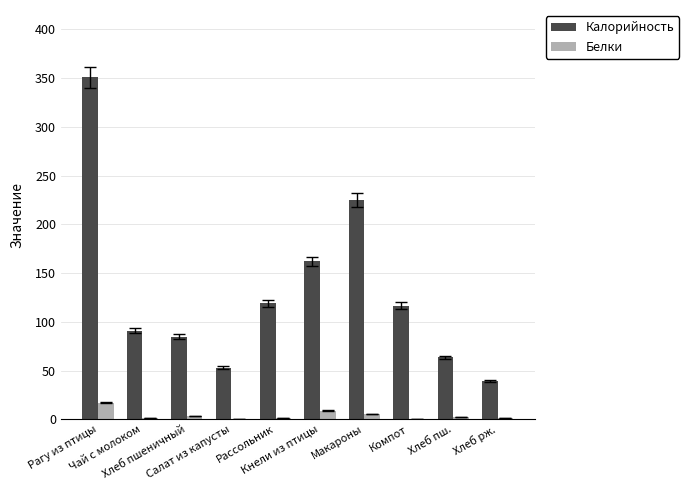

What are all the series names shown in the legend?

Калорийность, Белки